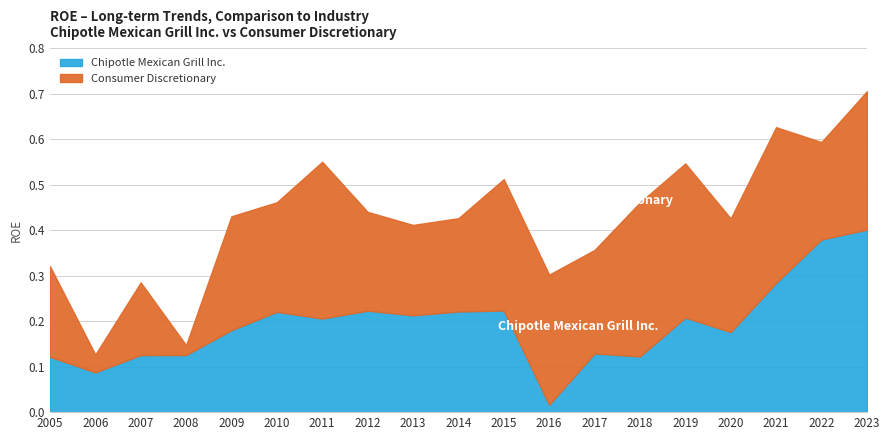

What is the value of the 8th point from the left?

0.2